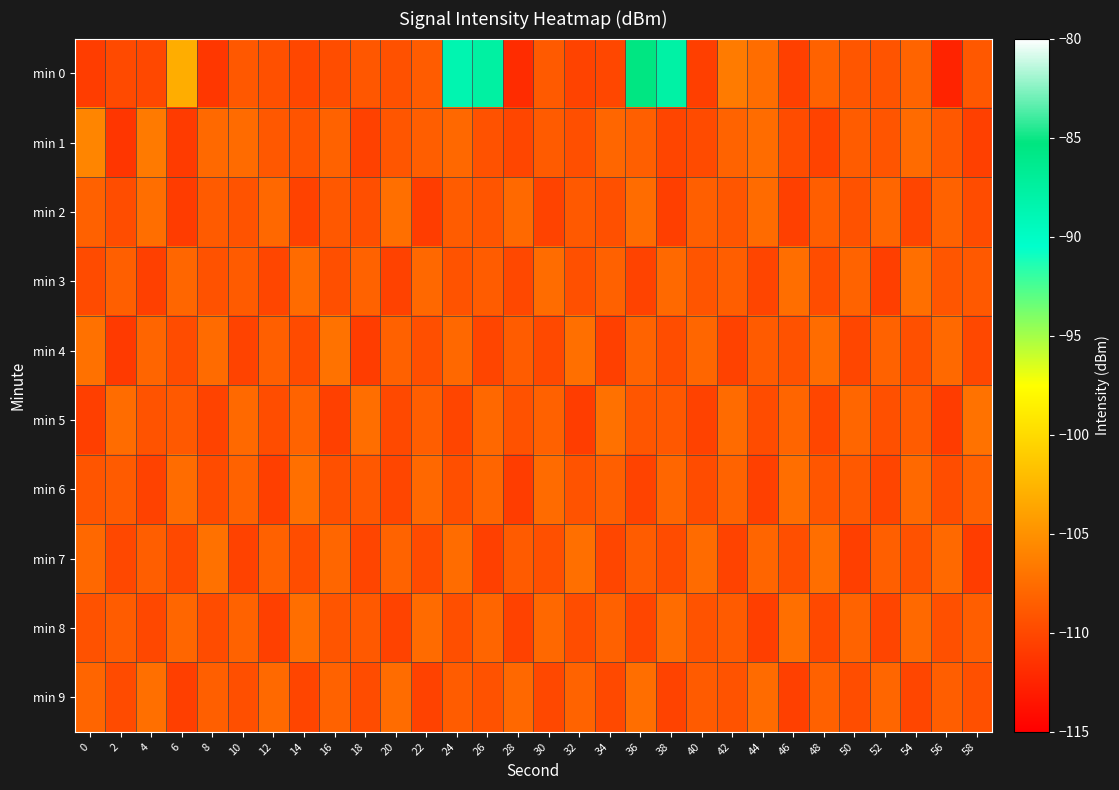

At which category is the sum across all series the highest?

36